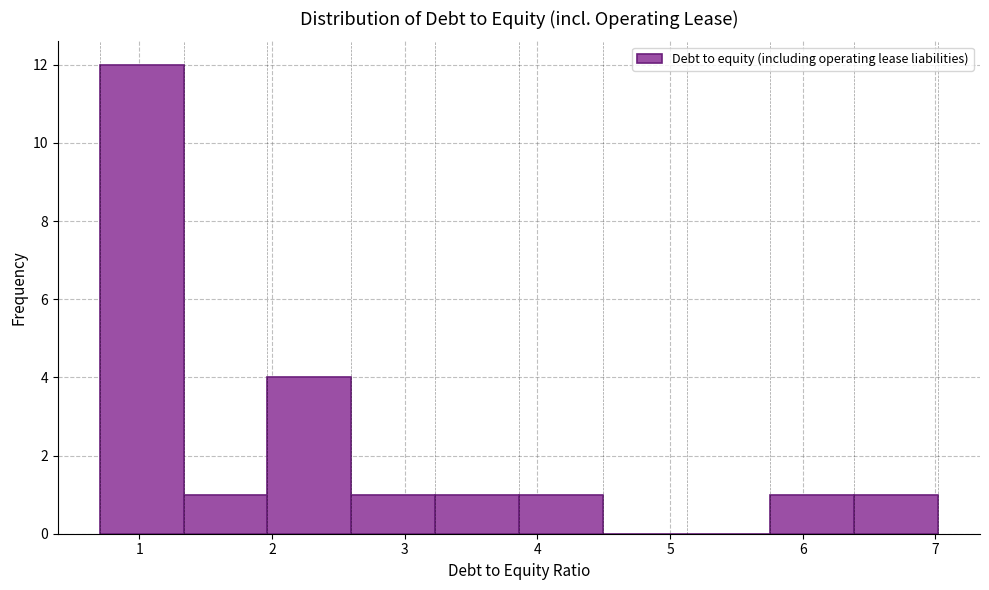

Reading left to right, list every bar in this chart as the range it spans on the x-axis followed by its height. Neither the bar edges nor the heights are printed on the chart, so give them approximately, as read against the axes.

0.7 to 1.3: 12
1.3 to 2.0: 1
2.0 to 2.6: 4
2.6 to 3.2: 1
3.2 to 3.9: 1
3.9 to 4.5: 1
4.5 to 5.1: 0
5.1 to 5.8: 0
5.8 to 6.4: 1
6.4 to 7.0: 1